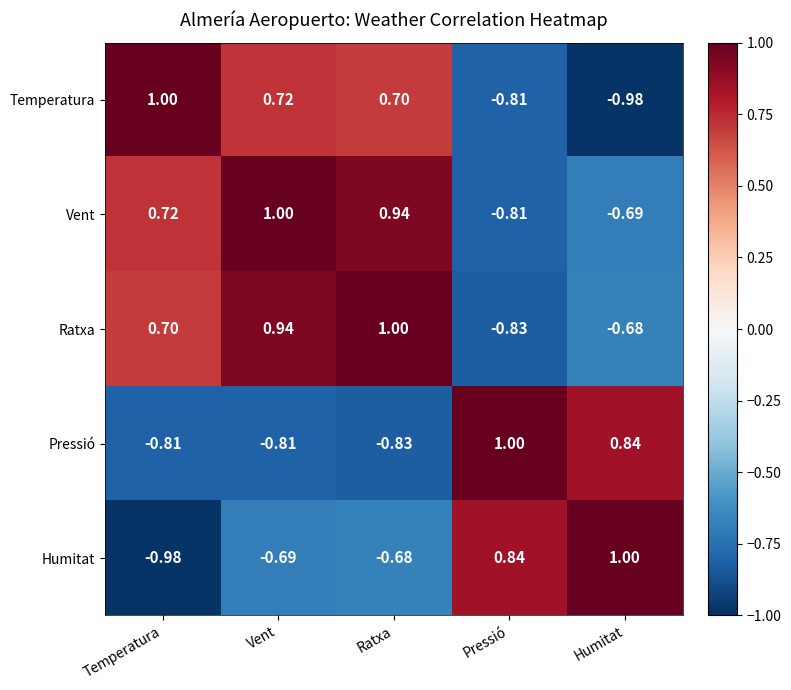

Which series changed the most between Pressió and Humitat?

Temperatura